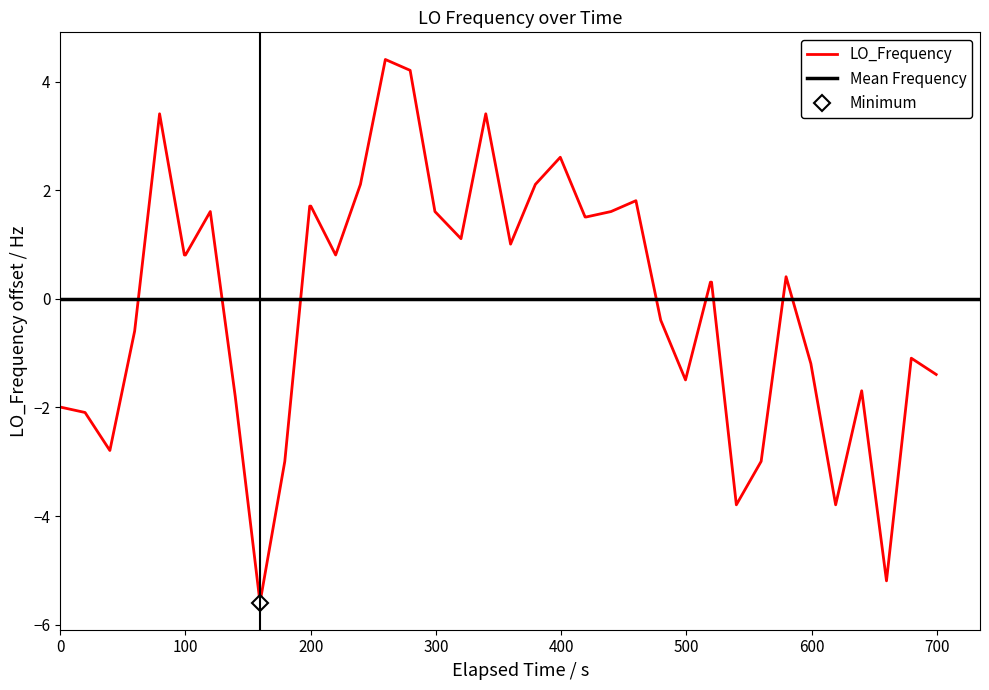

How many negative values are there?

17